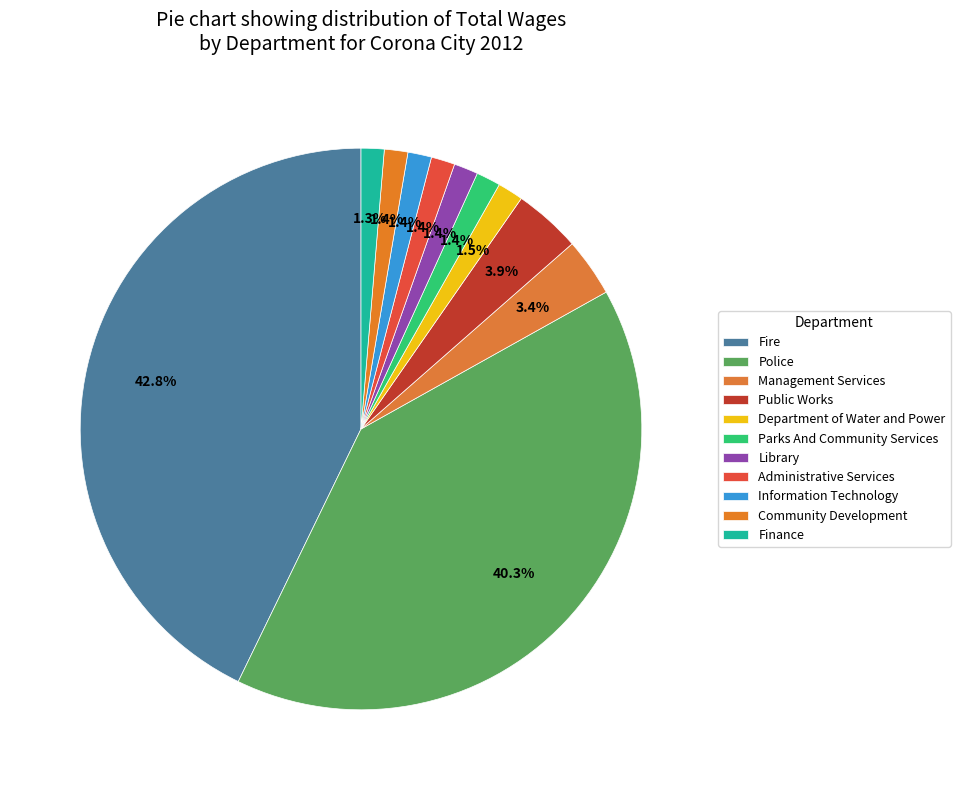

Does any single category account for the majority?

No